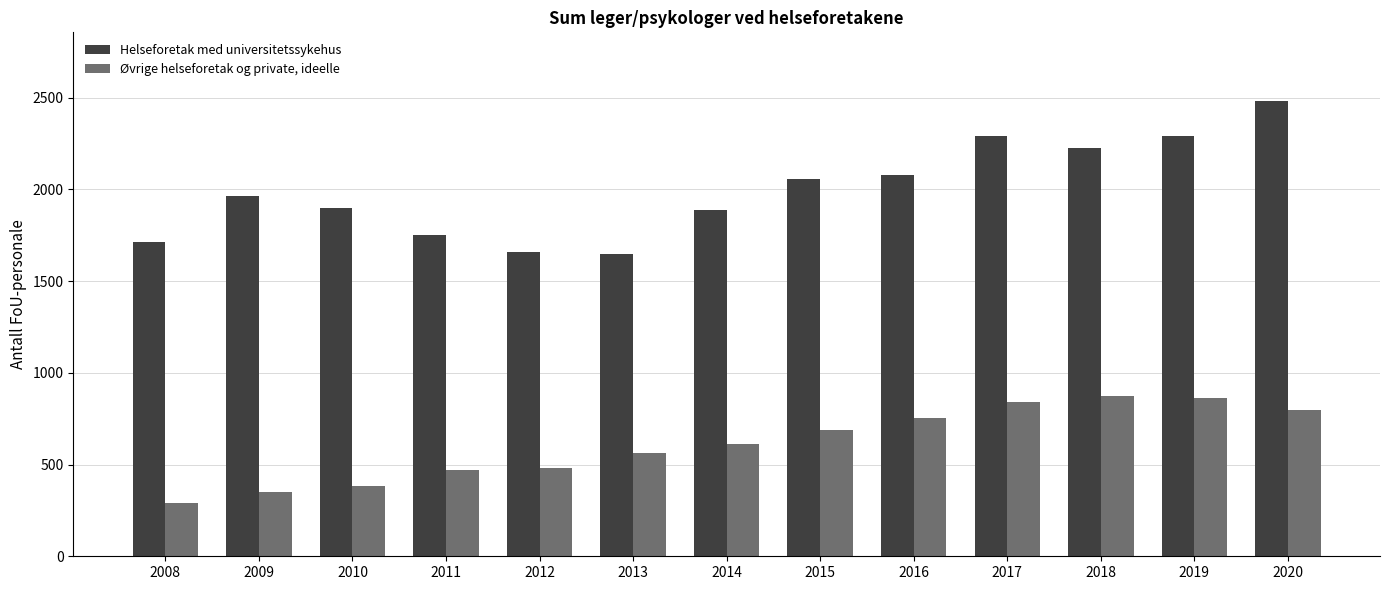

What is the difference between the Øvrige helseforetak og private, ideelle values at 2009 and 2015?

337